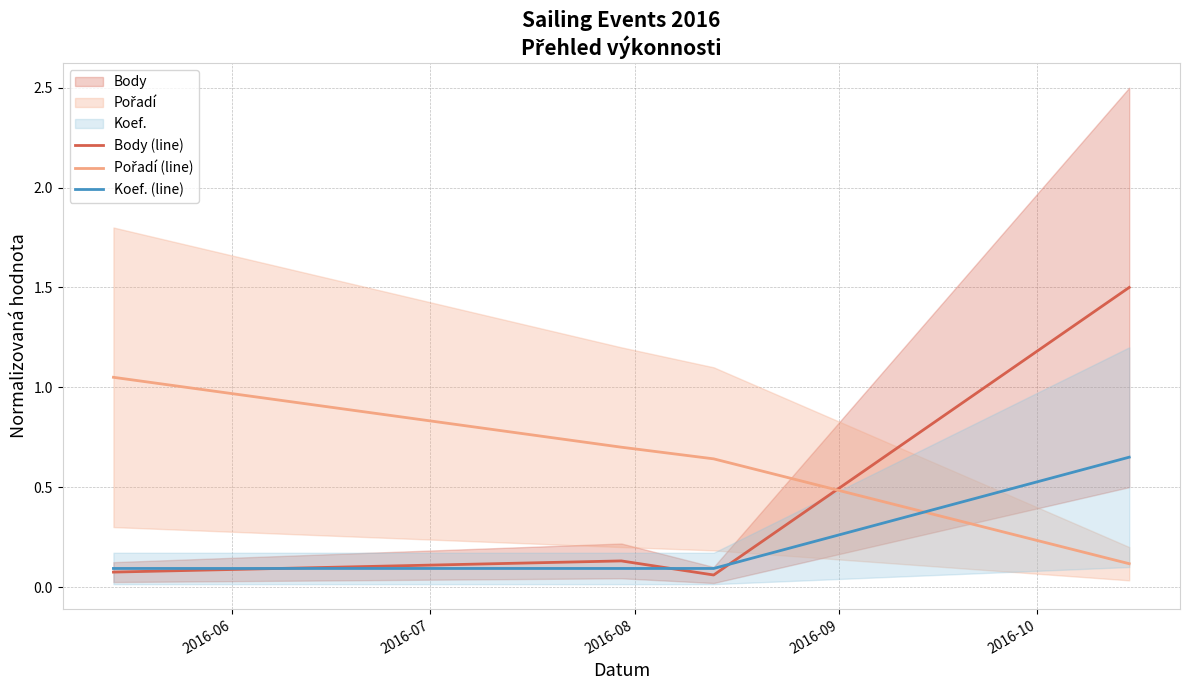

What is the maximum value for Koef. (line)?

0.7